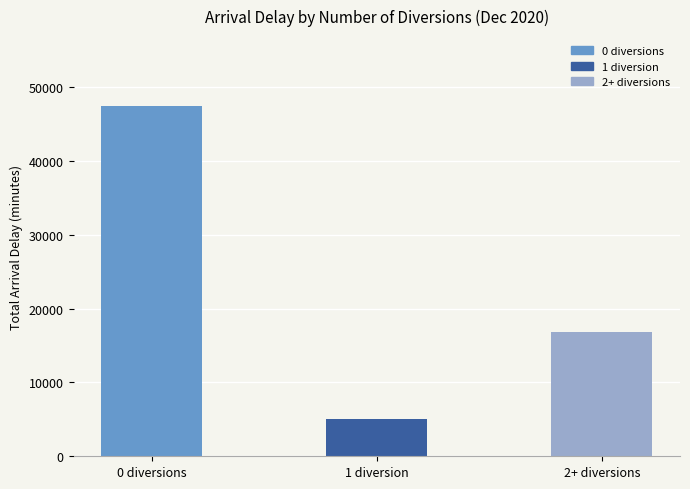

What is the sum of all values?

69352